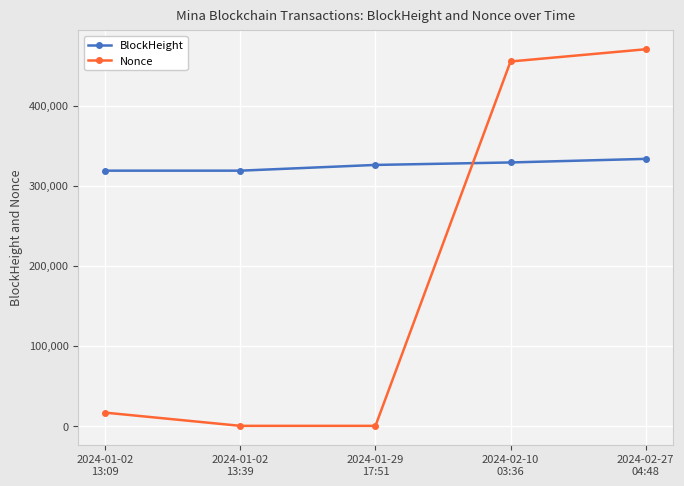

What are all the series names shown in the legend?

BlockHeight, Nonce